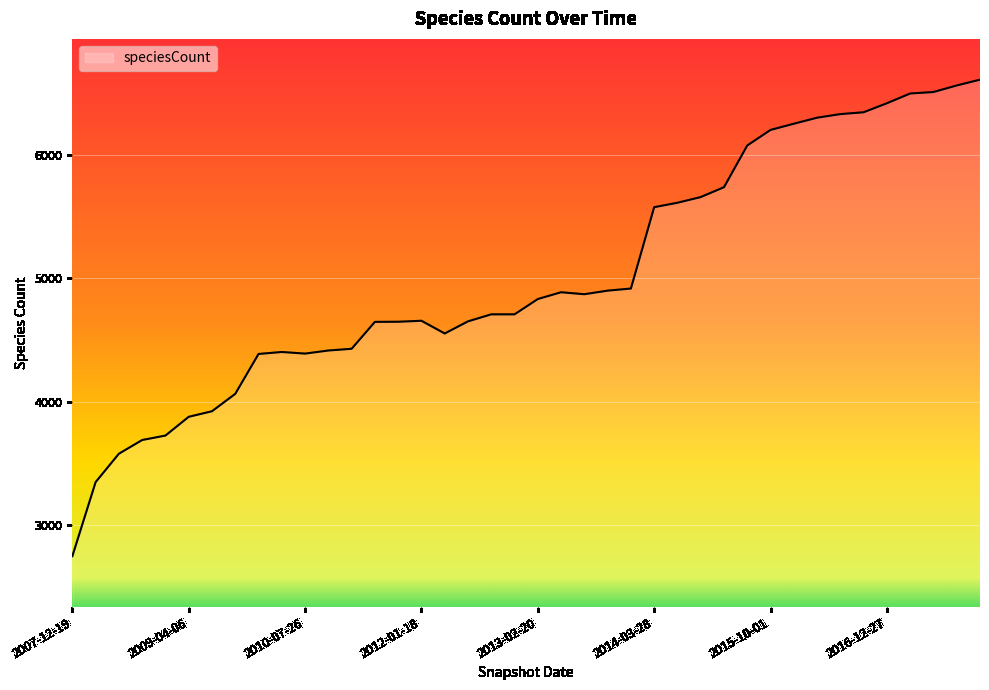

What is the smallest value displayed?

2750